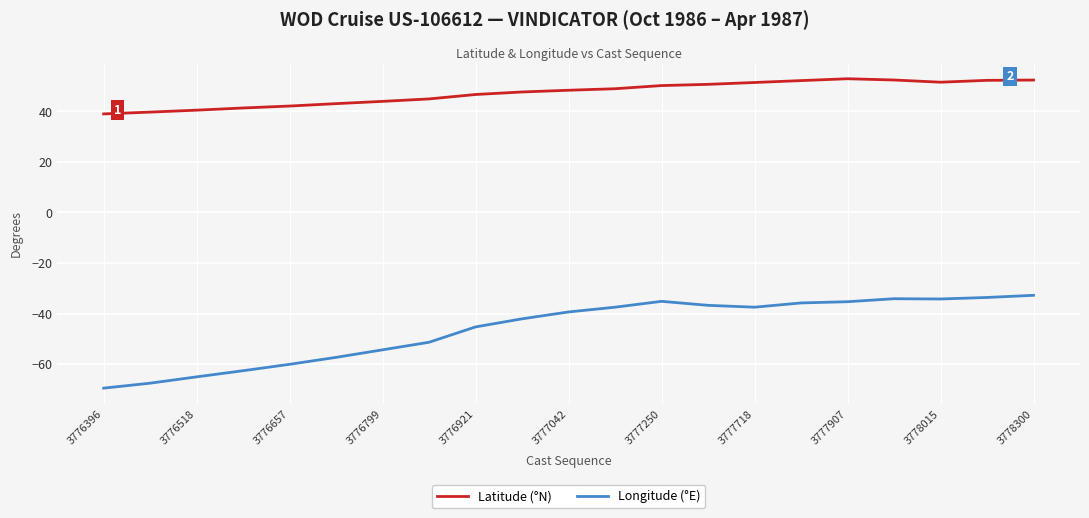

True or false: Longitude (°E) and Latitude (°N) intersect in this chart.

False